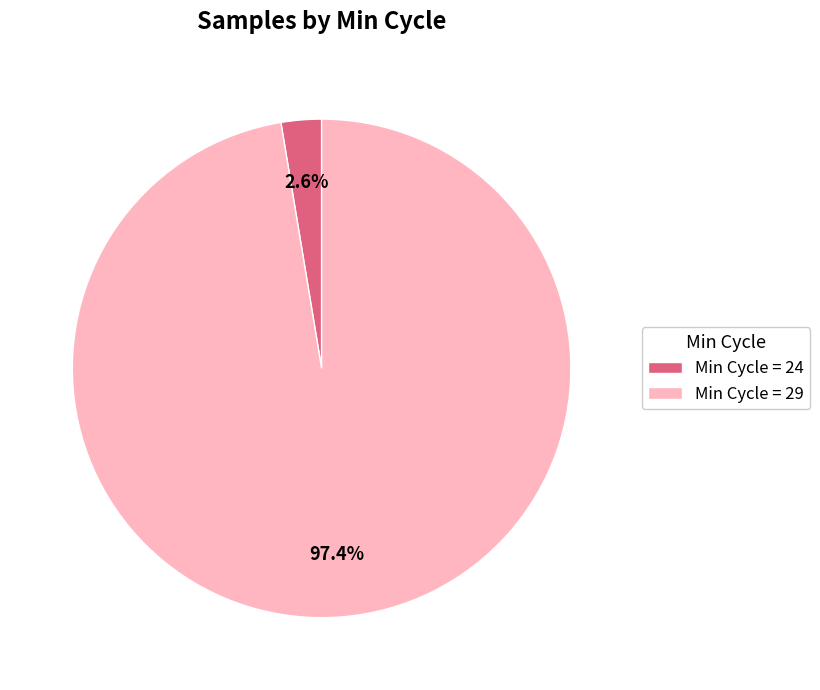

To the nearest percent, what is the average slice percentage?

50%